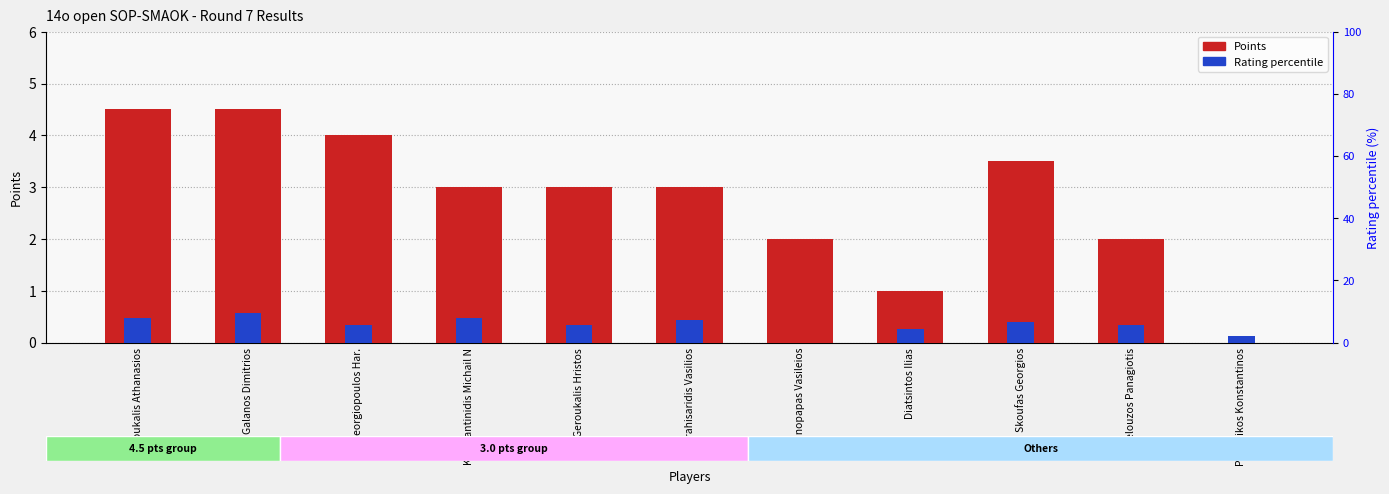

List the series in order of their peak value, lowest first.

Rating percentile, Points